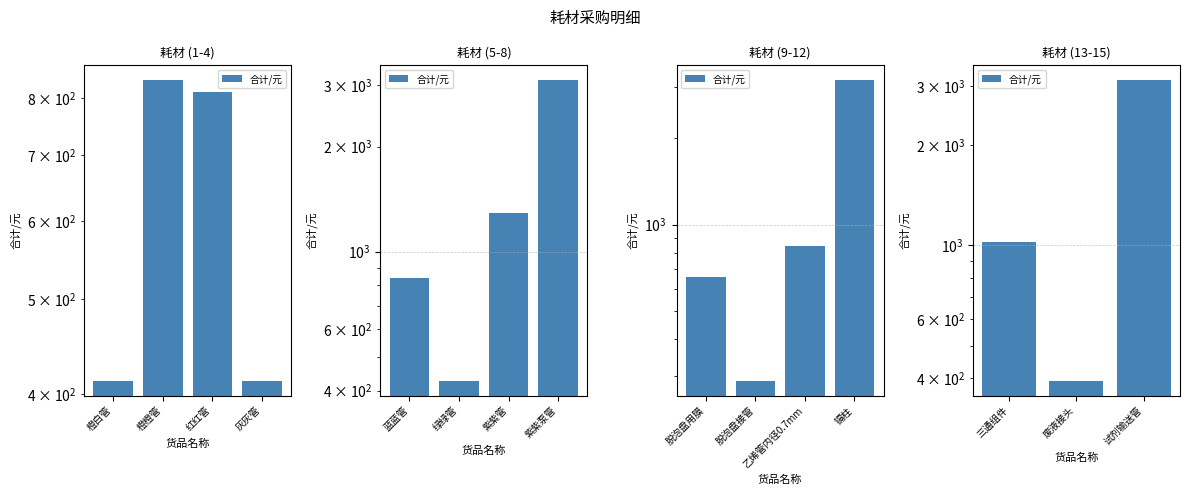

What is the value of the 2nd bar from the left?

393